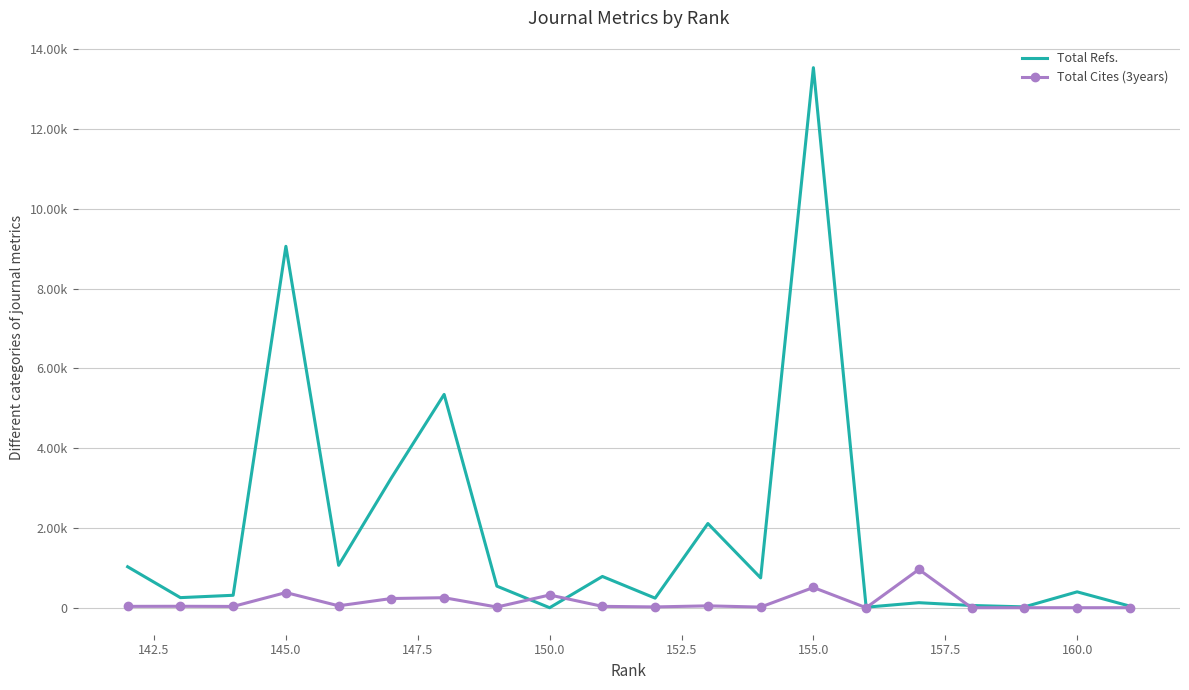

What is the maximum value for Total Refs.?

13540